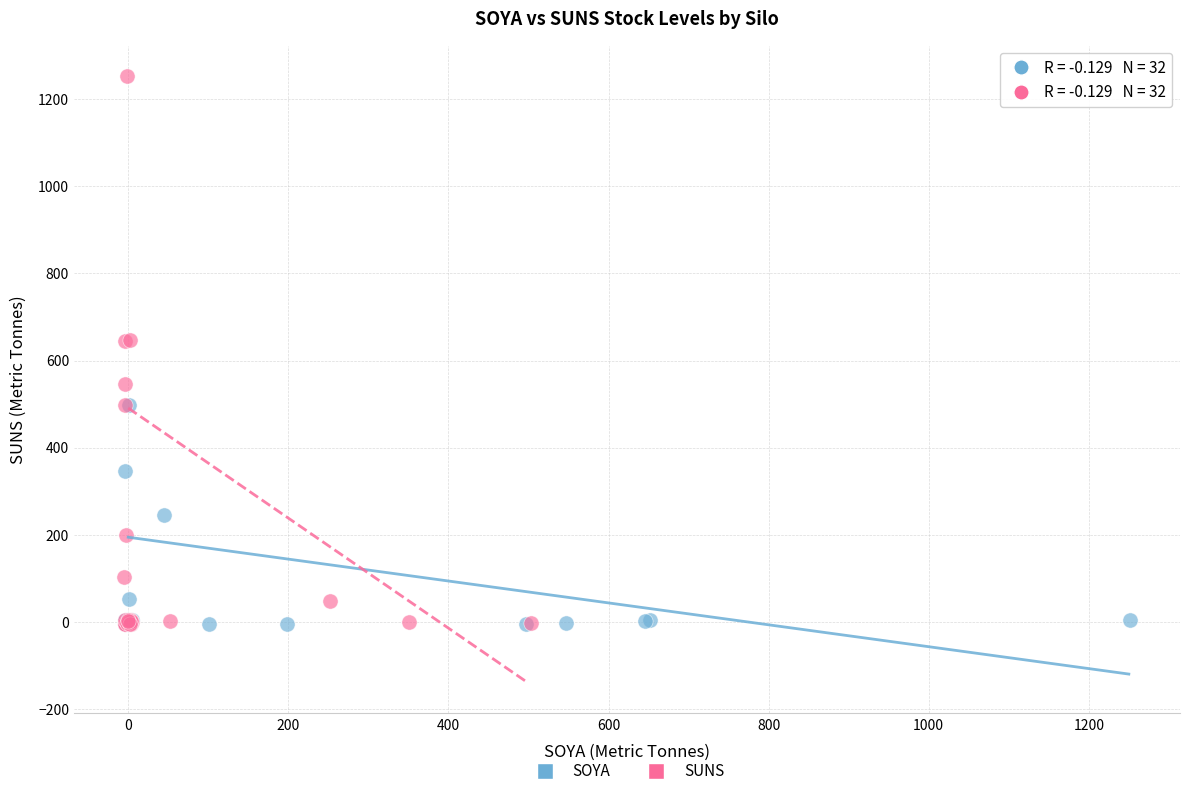

Which series has the widest spread of Y values?

SUNS